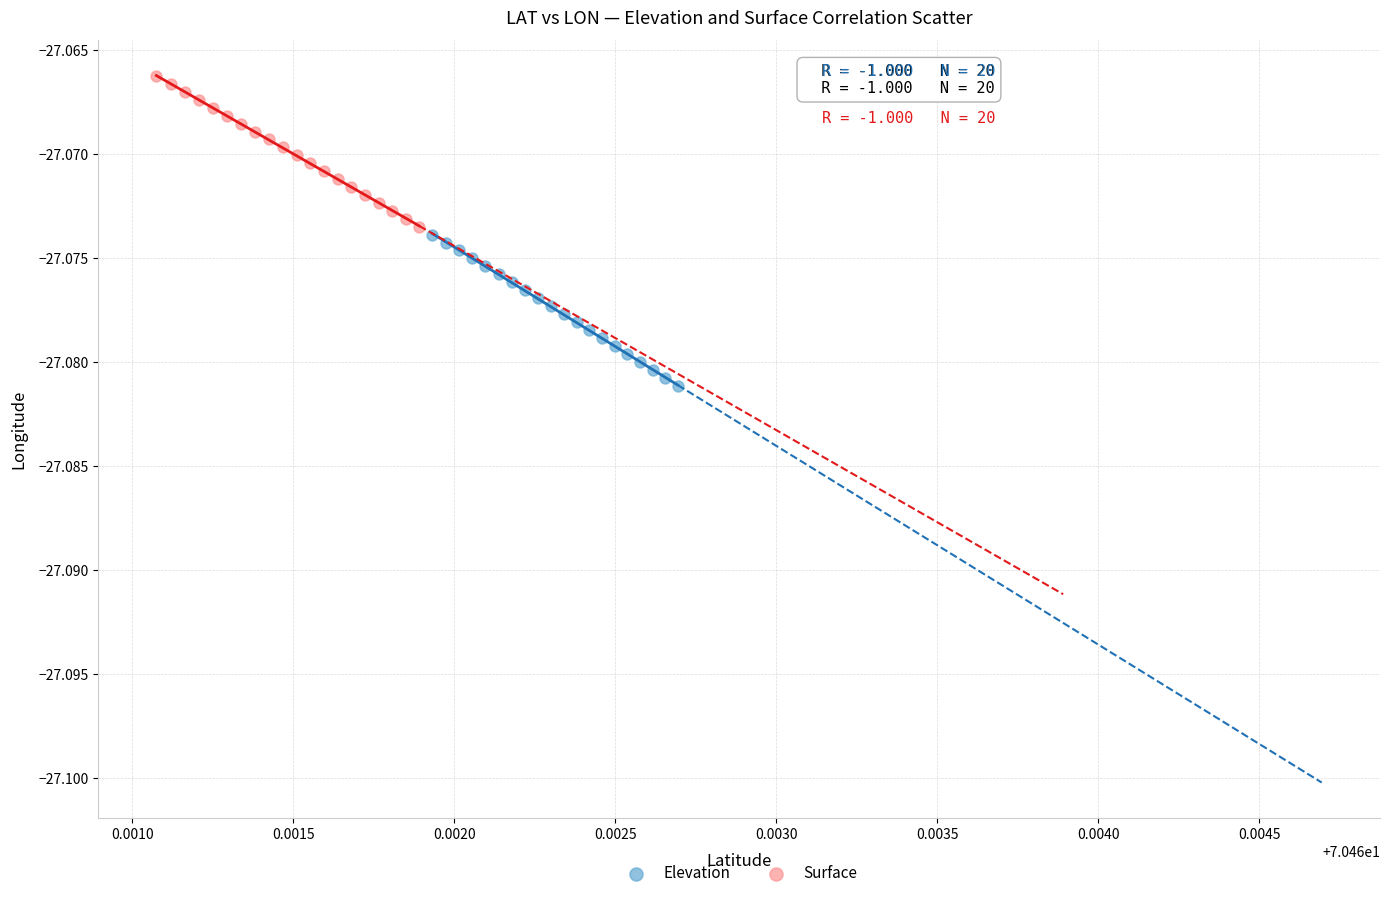

Which series has the largest Y range (max minus min)?

Elevation